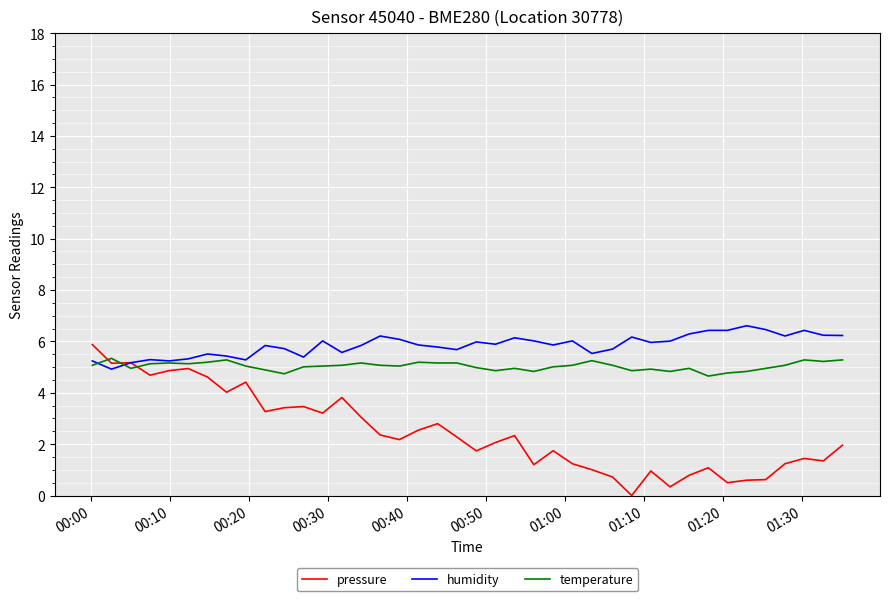

How many lines are shown in the chart?

3